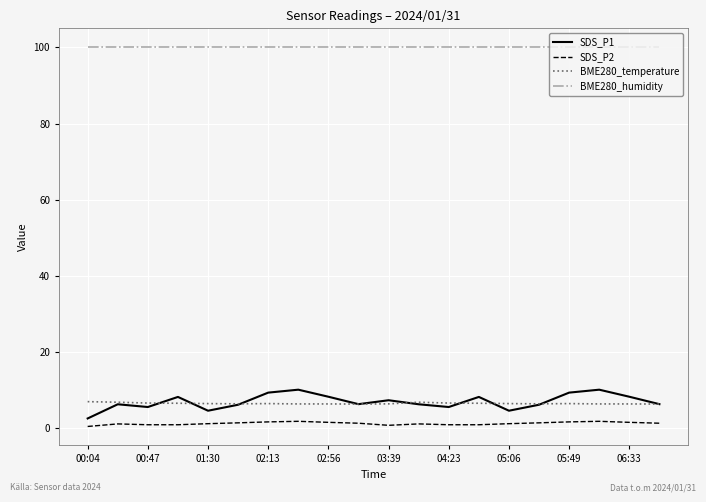

Which series has the widest spread of values?

SDS_P1